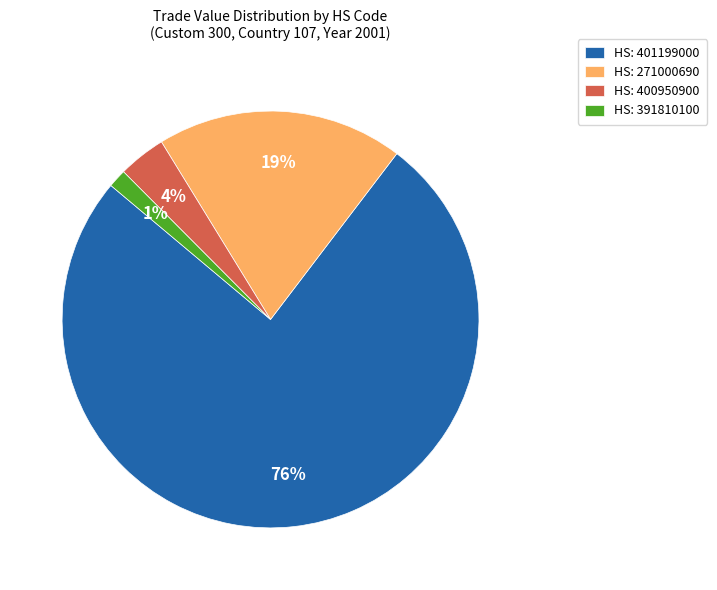

True or false: HS: 401199000 accounts for 76% of the total.

True